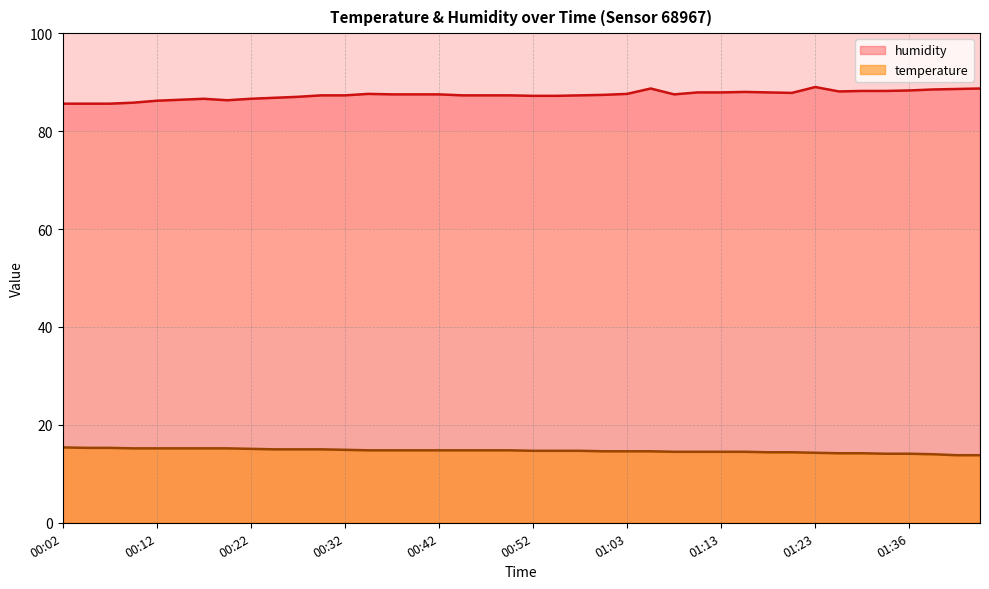

True or false: temperature and humidity intersect in this chart.

False